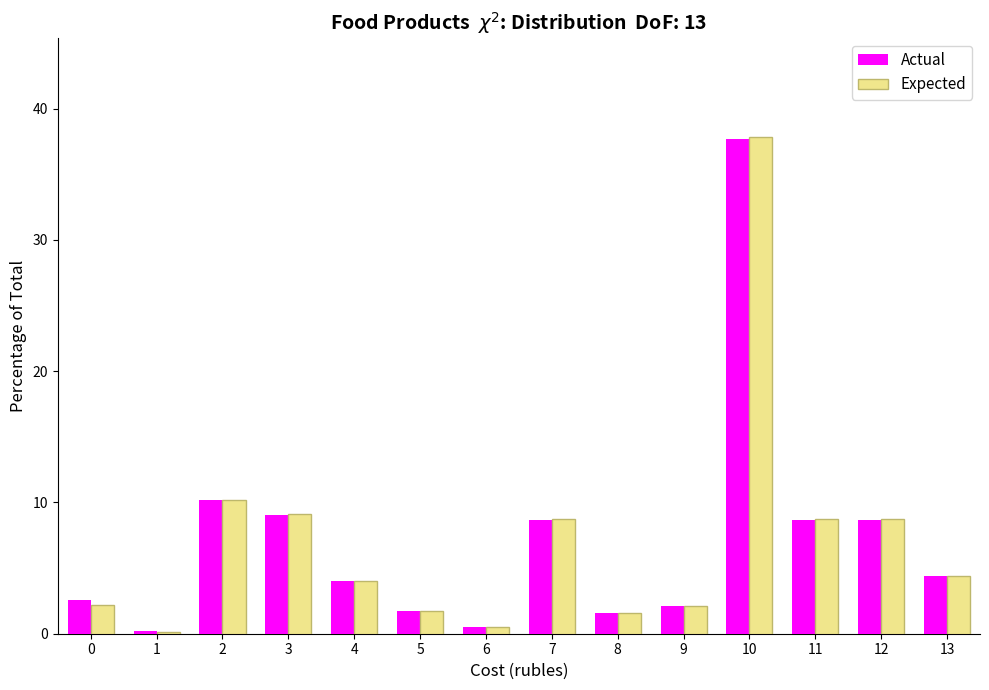

What is the difference between the second highest and minimum values in the Actual series?

10.0